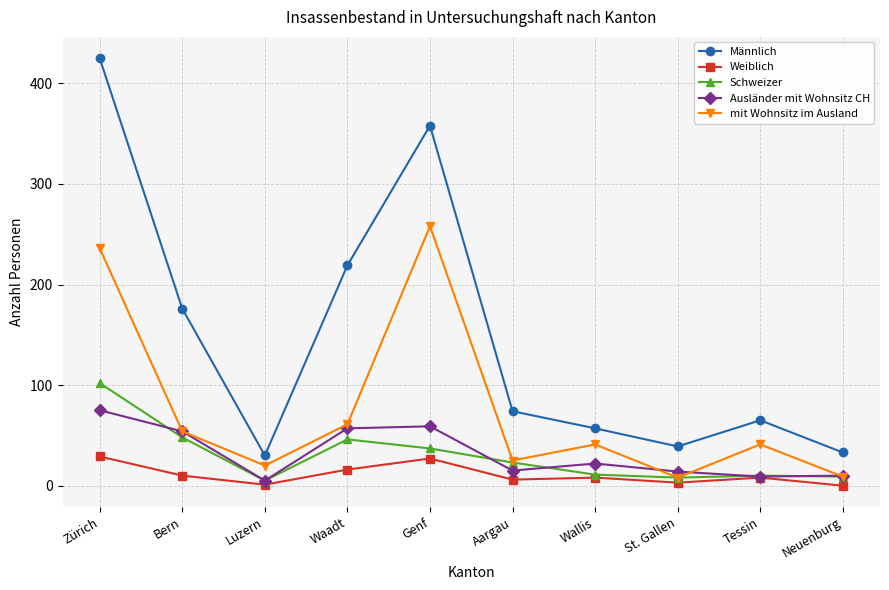

Where is the first local maximum for Schweizer?

Waadt